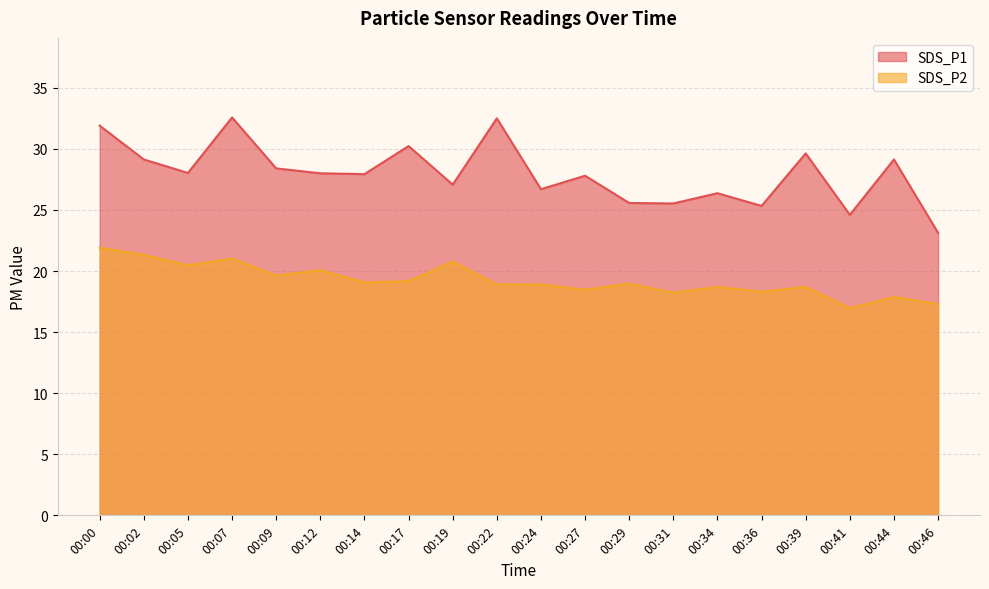

Is the value of SDS_P1 at 00:29 greater than the value of SDS_P2 at 00:22?

Yes